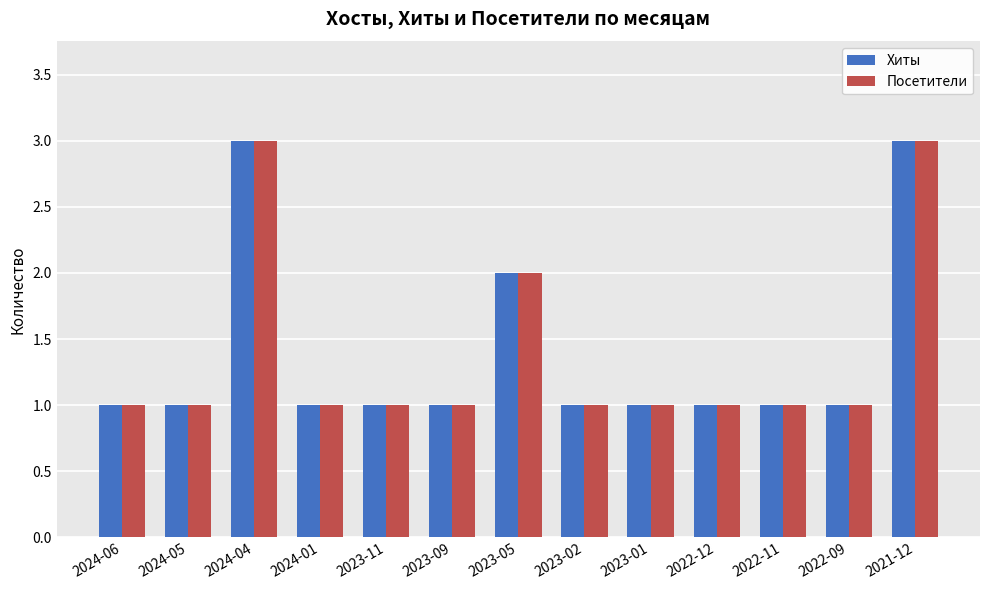

The Хиты series shows 1 at 2022-09. True or false?

True